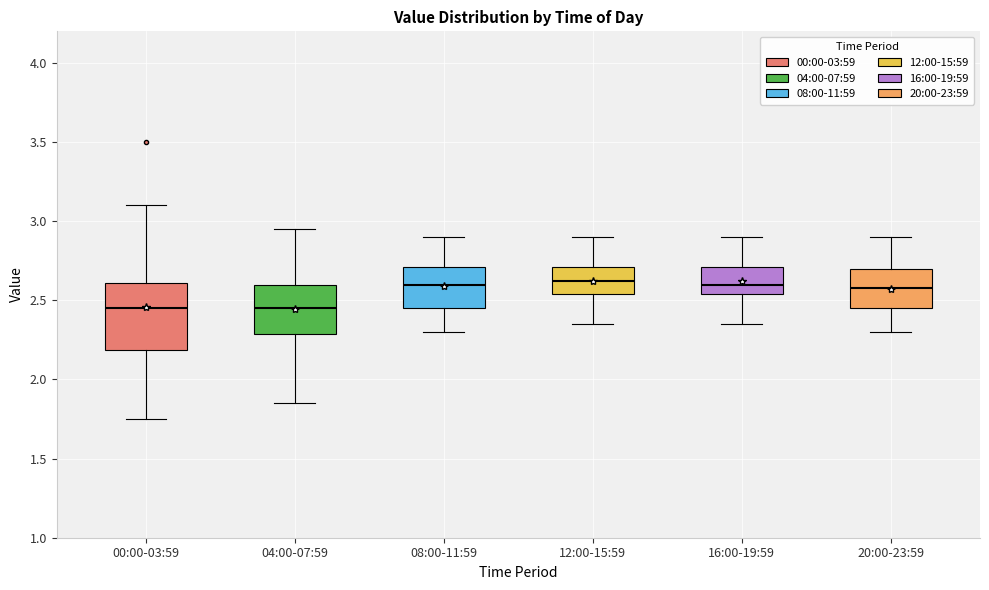

Reading left to right, transcribe this box plot: for each box, give where its median line is, the range the box spans, and where its two whiskers end, as read against the y-axis. The values are not printed on the chart, so give them approximately, as read against the axis.

00:00-03:59: median 2.45, box 2.20 to 2.60, whiskers 1.75 to 3.10
04:00-07:59: median 2.45, box 2.30 to 2.60, whiskers 1.85 to 2.95
08:00-11:59: median 2.60, box 2.45 to 2.70, whiskers 2.30 to 2.90
12:00-15:59: median 2.65, box 2.55 to 2.70, whiskers 2.35 to 2.90
16:00-19:59: median 2.60, box 2.55 to 2.70, whiskers 2.35 to 2.90
20:00-23:59: median 2.60, box 2.45 to 2.70, whiskers 2.30 to 2.90